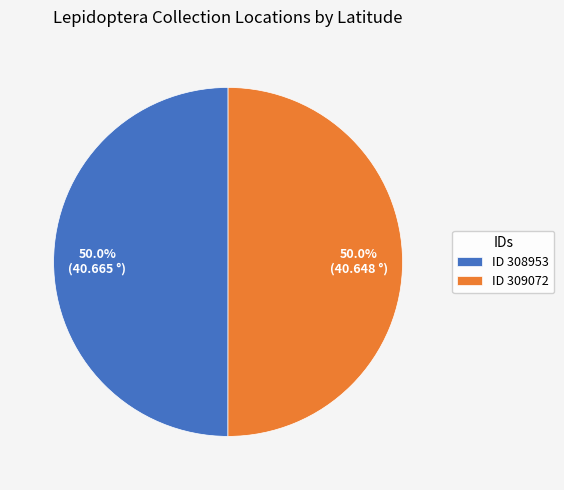

What is the total percentage of ID 308953 and ID 309072?

100.0%